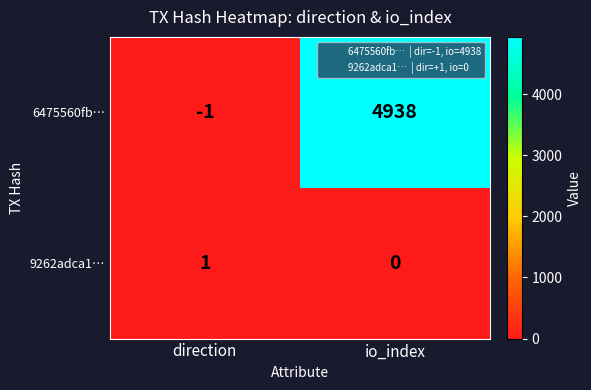

Rank the series by their maximum value, from highest to lowest.

6475560fb…, 9262adca1…